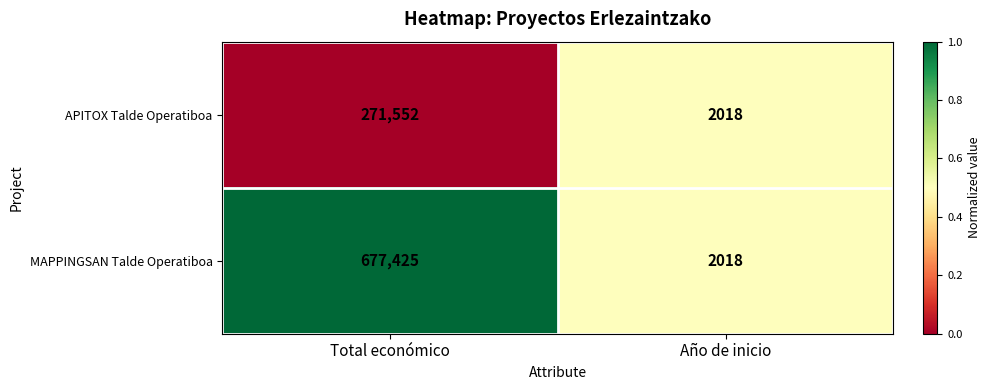

Is it true that APITOX Talde Operatiboa equals 2641 at Año de inicio?

False